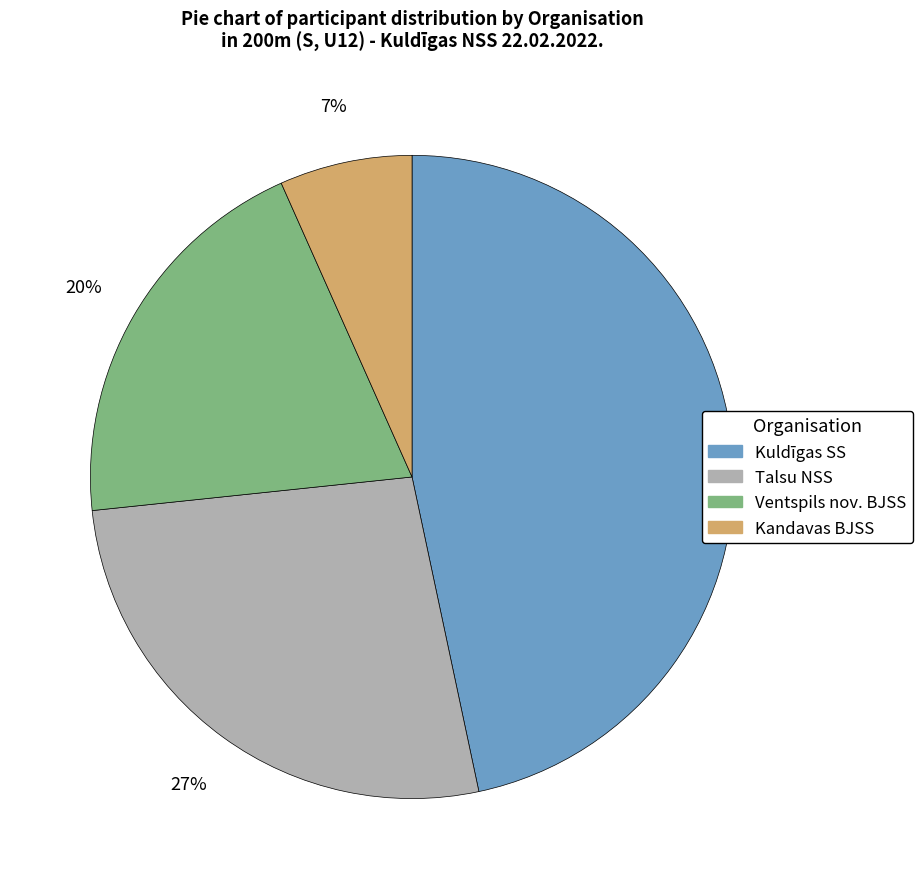

Does any single category account for the majority?

No